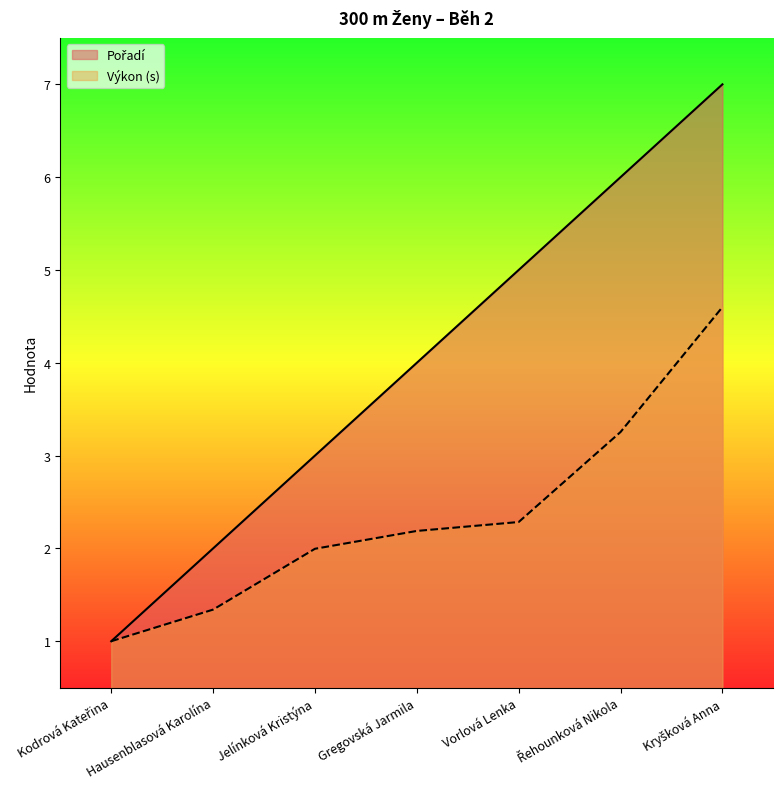

List the series in order of their peak value, highest first.

Pořadí, Výkon